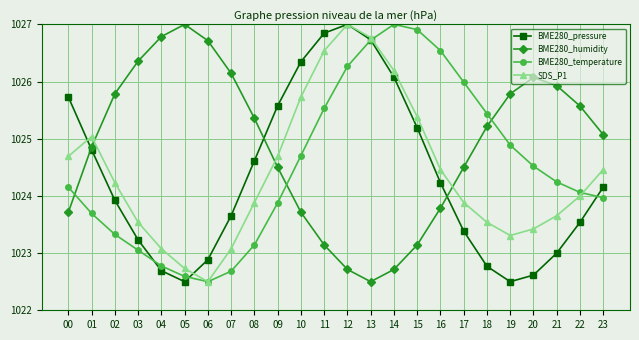

Where does the BME280_pressure series first go above 1024?

00